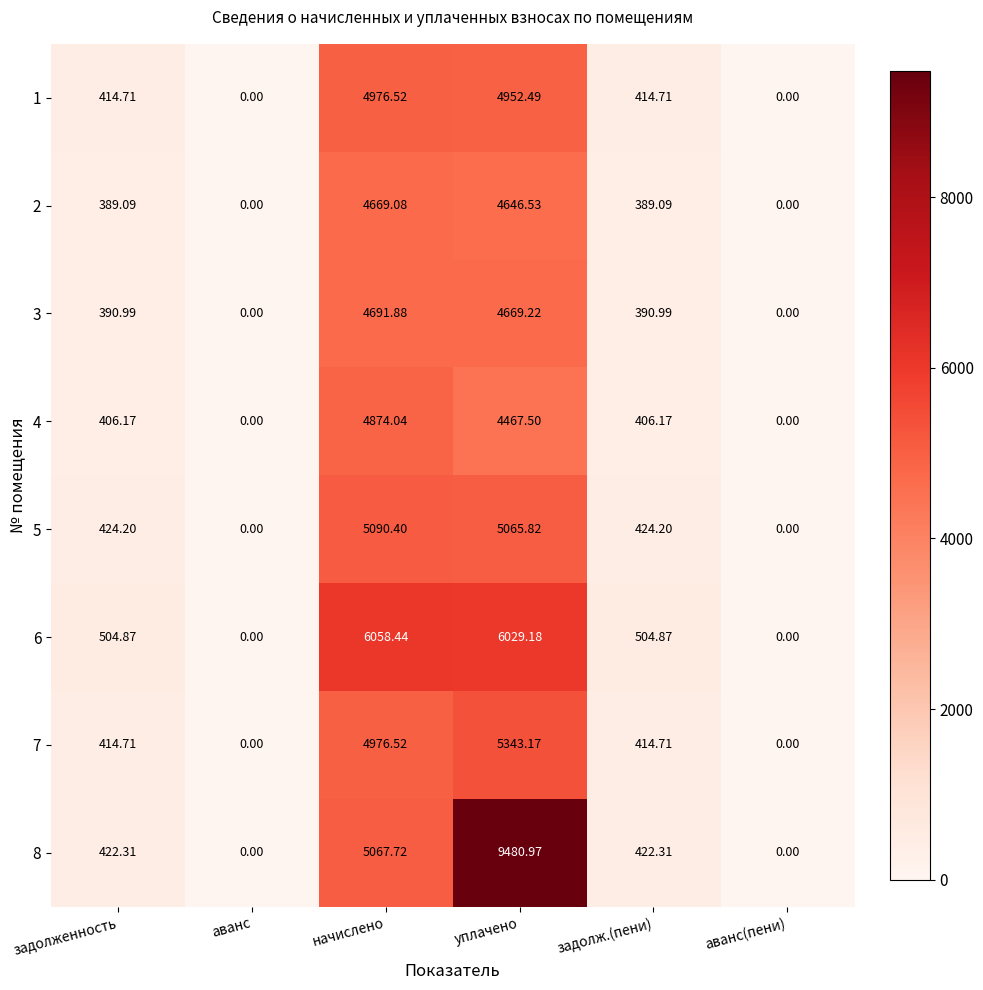

At which category is the sum across all series the highest?

уплачено